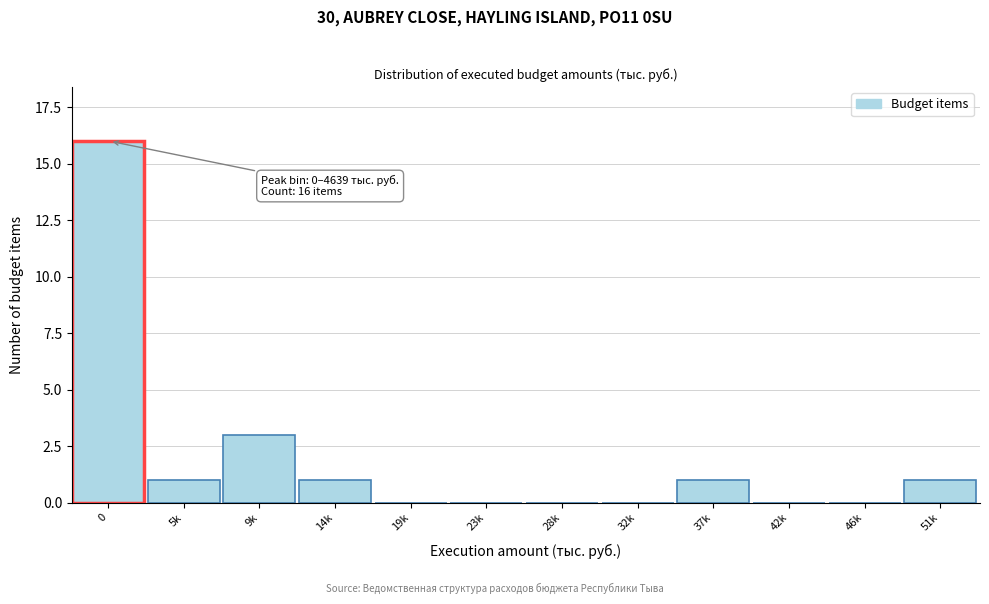

Reading left to right, what are all the values shown in this chart?

0=16	5k=1	9k=3	14k=1	19k=0	23k=0	28k=0	32k=0	37k=1	42k=0	46k=0	51k=1